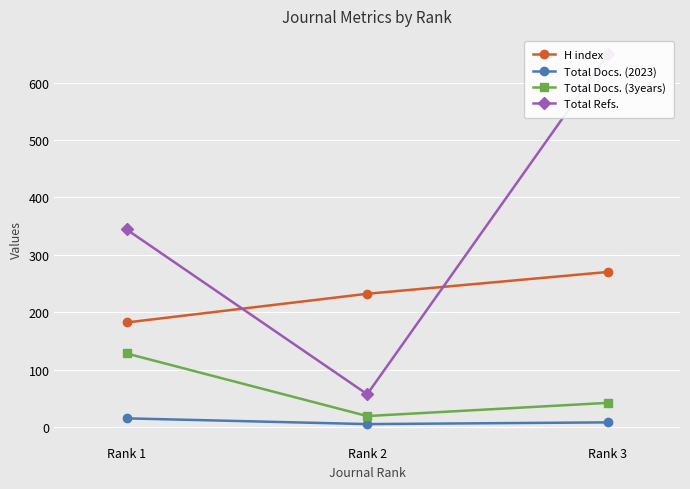

Which series has the widest spread of values?

Total Refs.